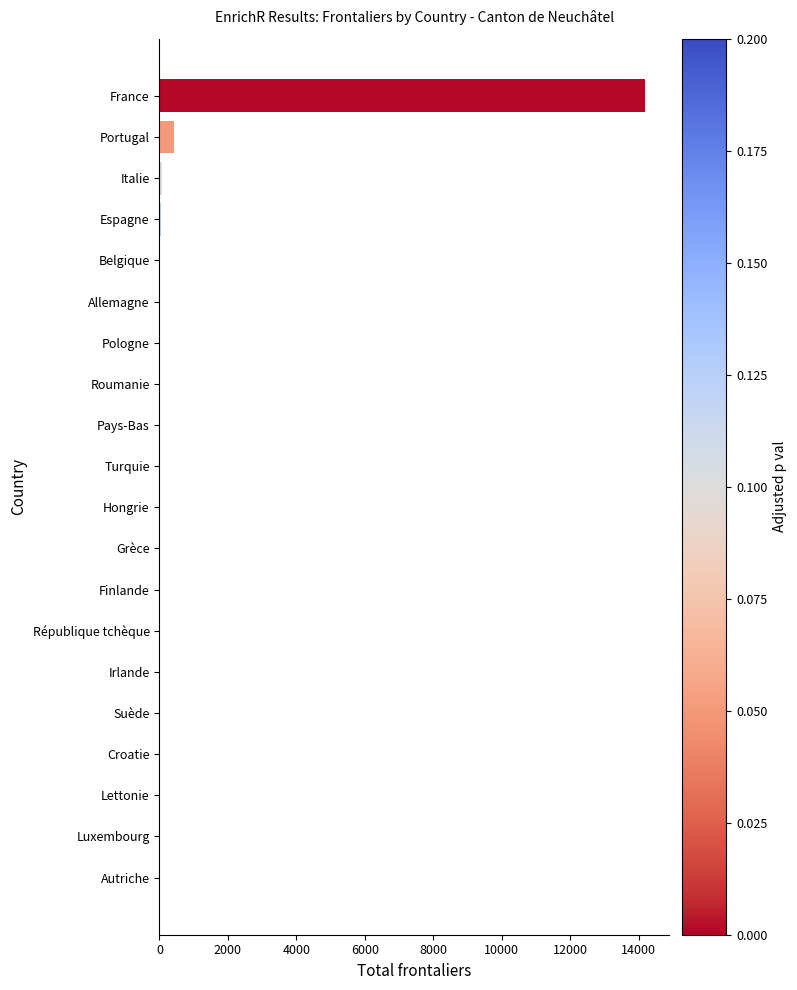

What is the sum of all values?

14861